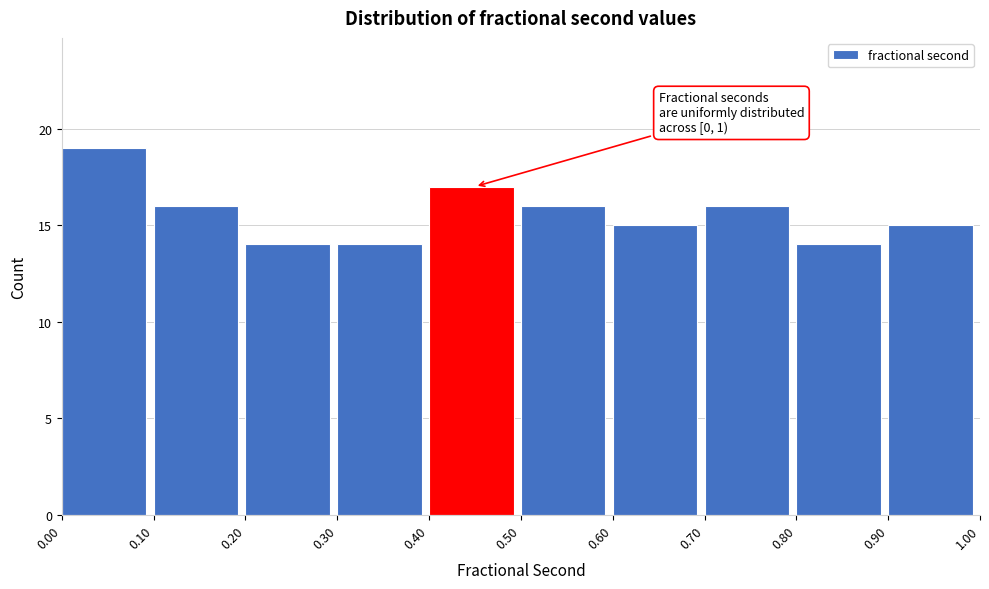

Over which range of the x-axis is the bar tallest?

0.00 to 0.10